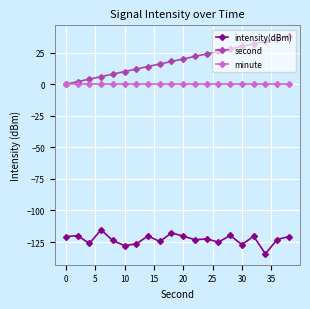

Which series has the largest total across all categories?

second